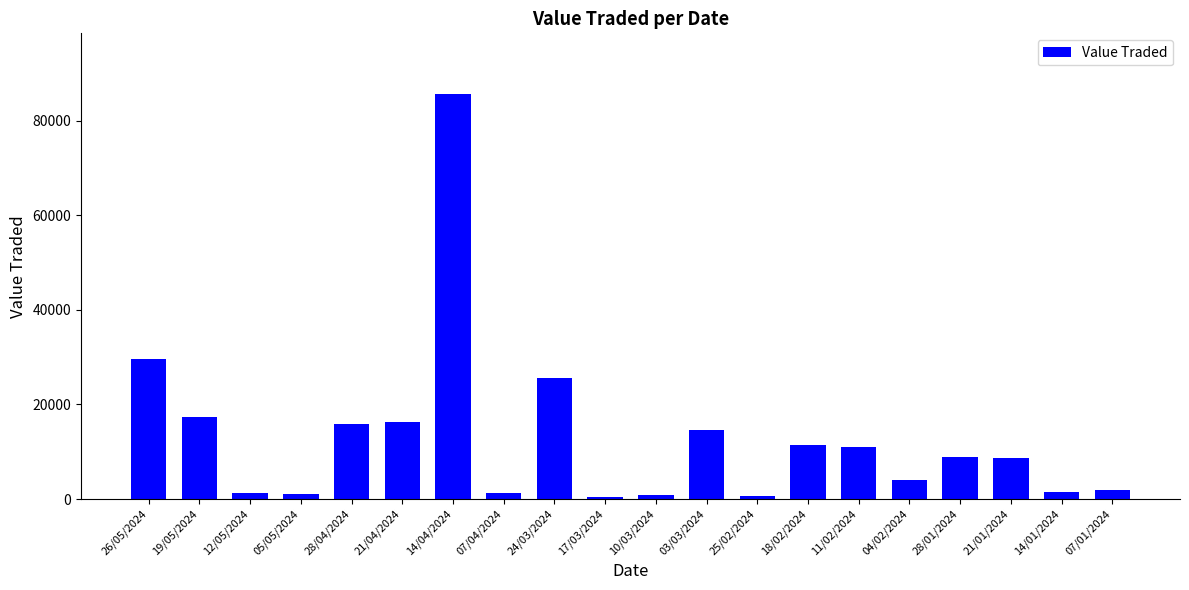

Between 19/05/2024 and 10/03/2024, which is larger?

19/05/2024